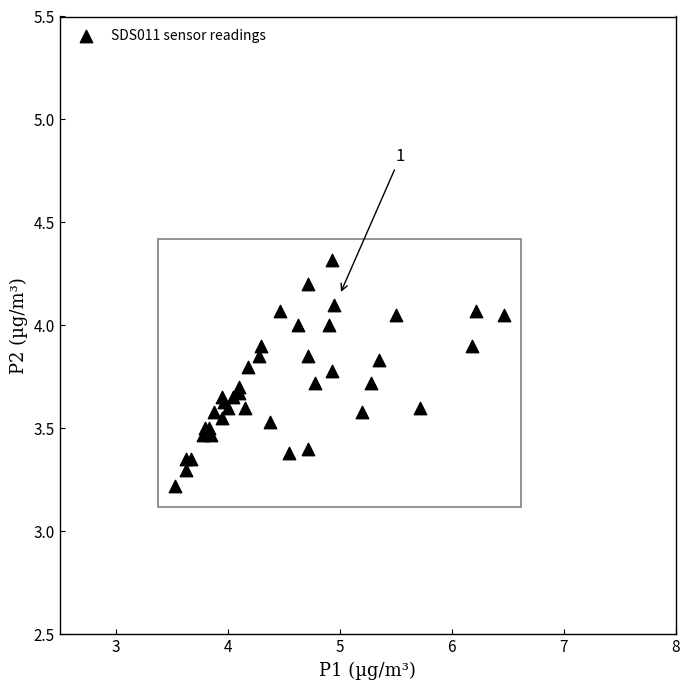

What Y value in the scatter plot is closest to 3?

3.2